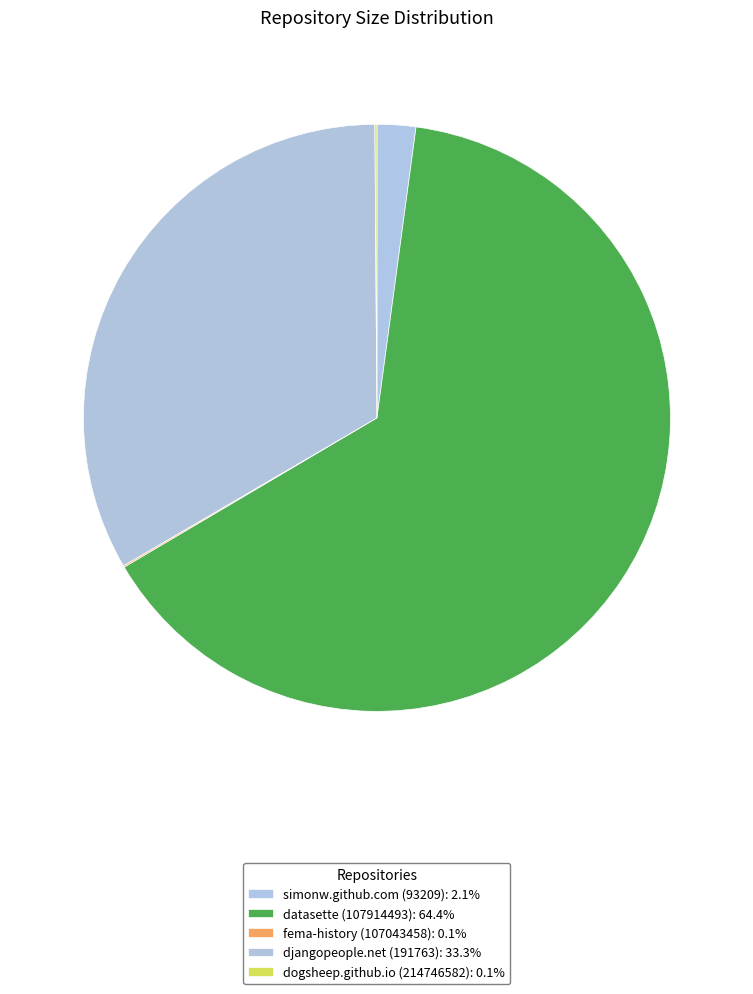

Does any single category account for the majority?

Yes